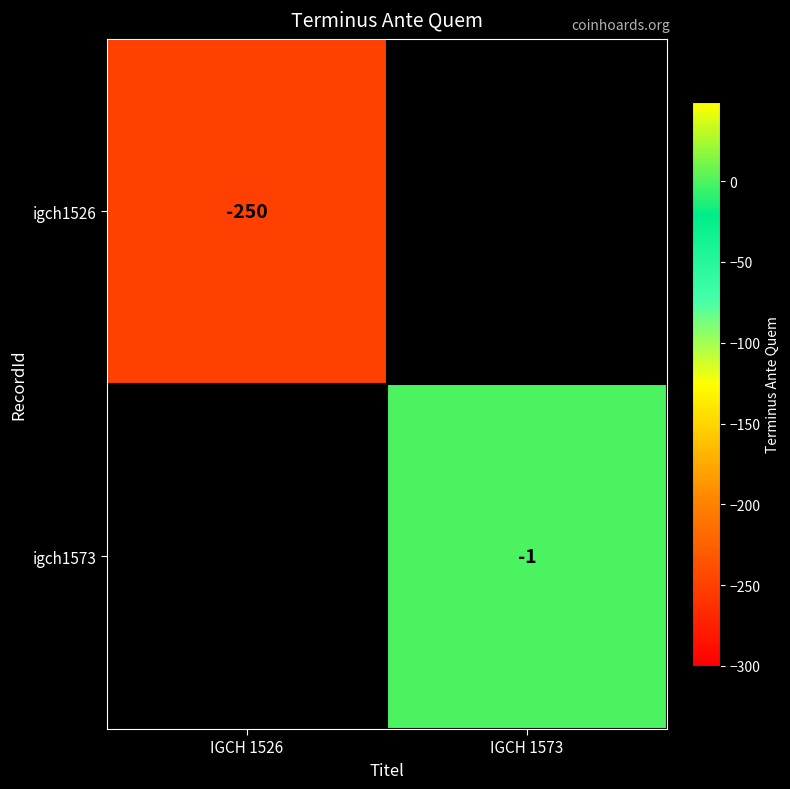

True or false: igch1526 has a value of -250 at IGCH 1526.

True